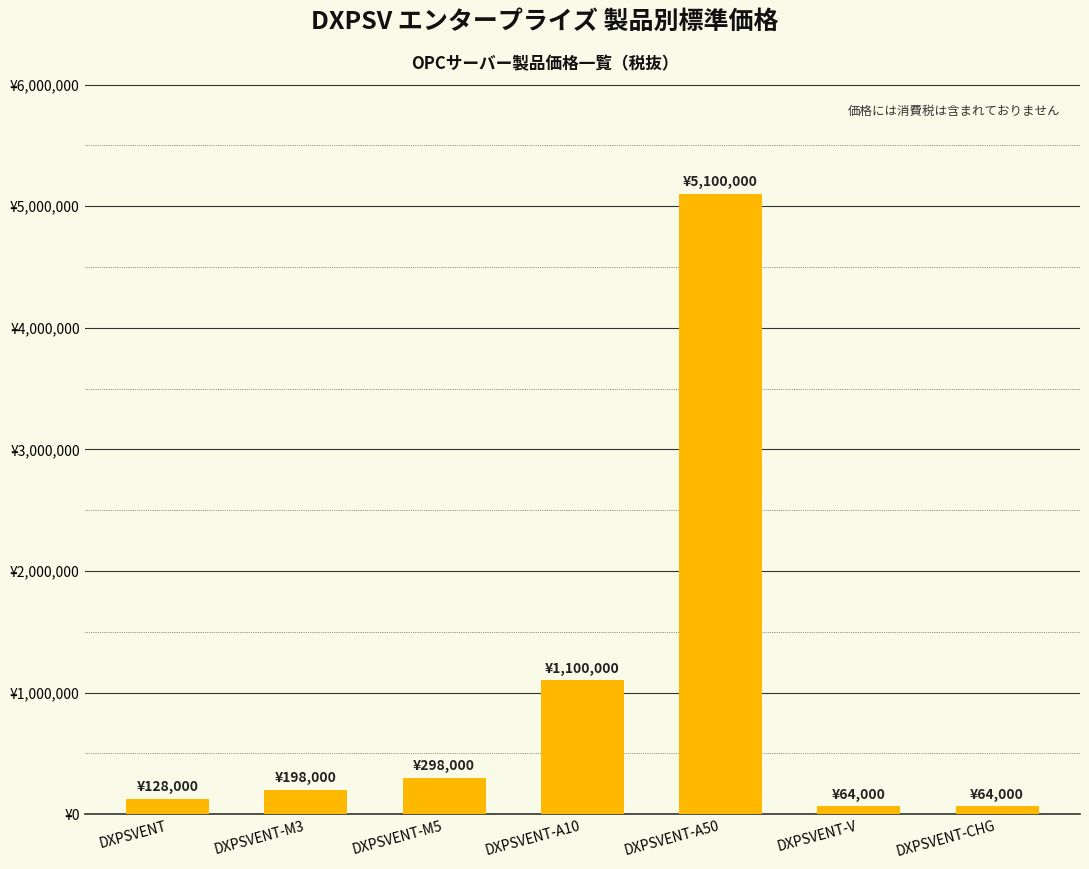

Is it true that the value at DXPSVENT is 128000?

True